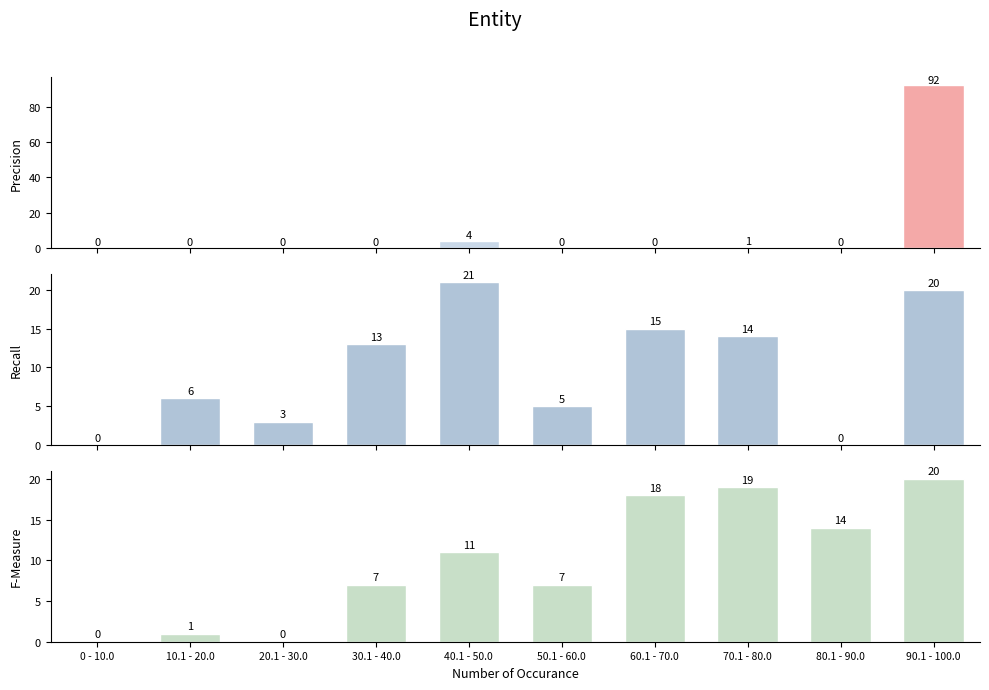

At which label is Recall closest to 10?

30.1 - 40.0